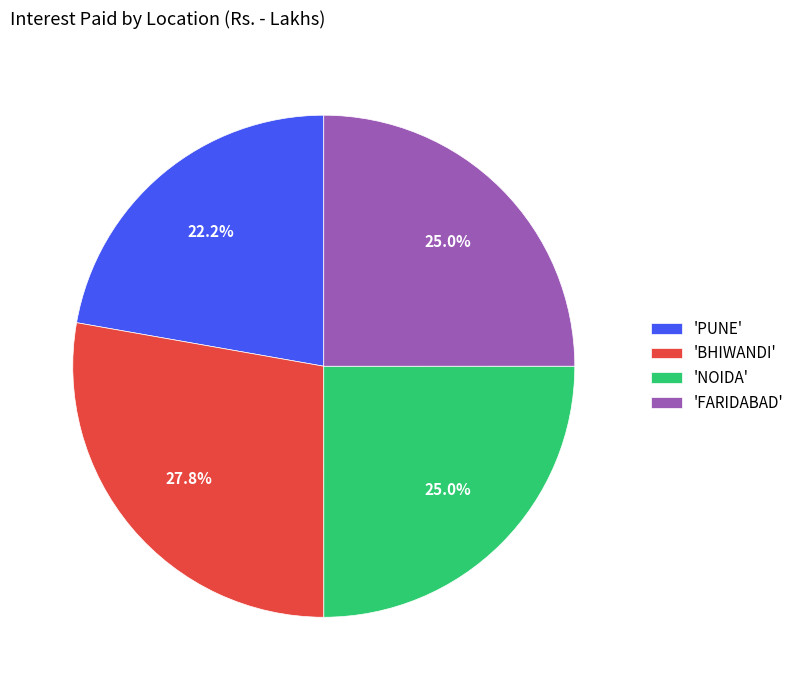

How many segments does this pie chart have?

4